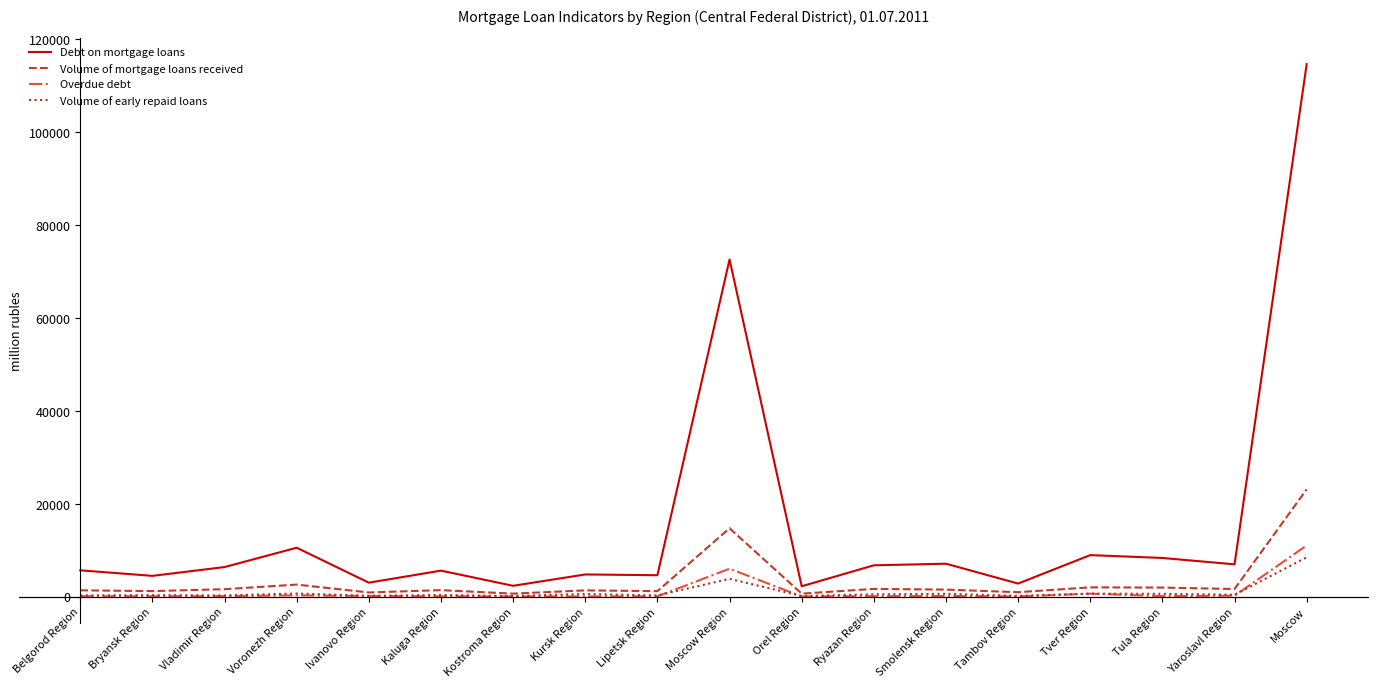

At which label does Overdue debt reach its peak?

Moscow